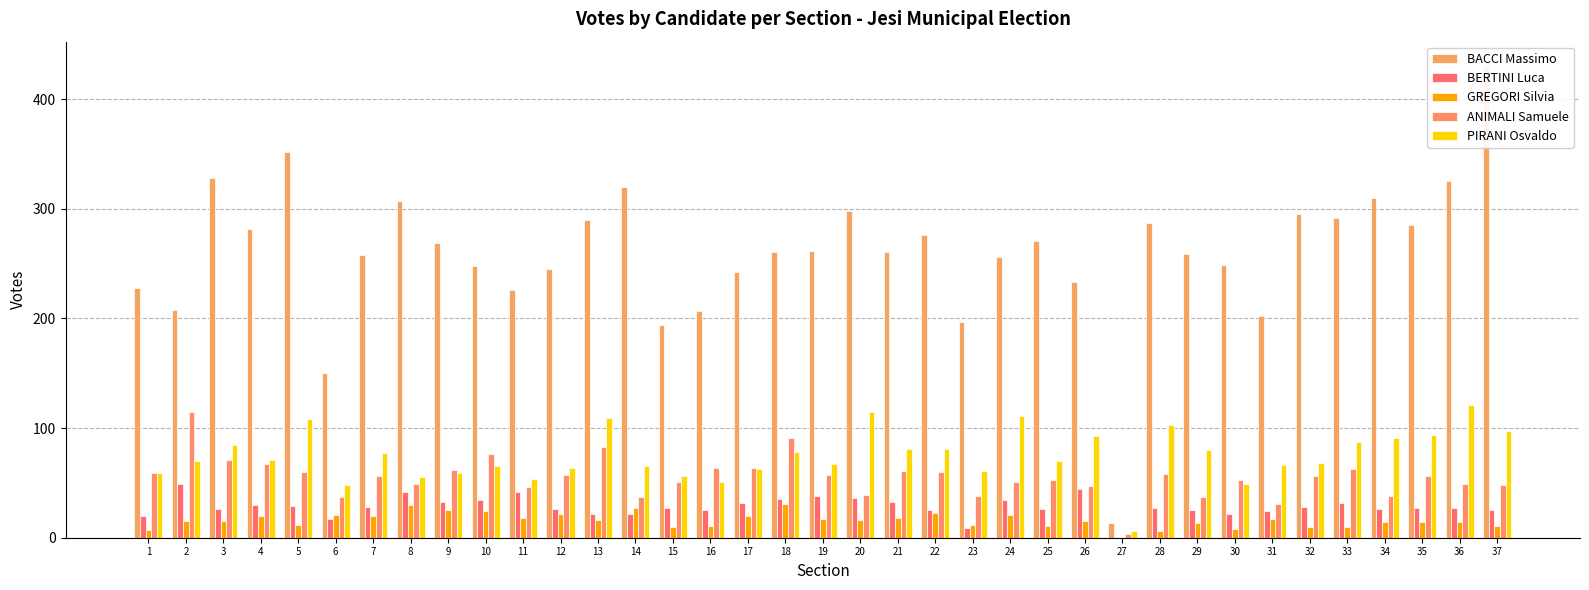

What is the value of the ANIMALI Samuele bar at the 28th from the left?

58